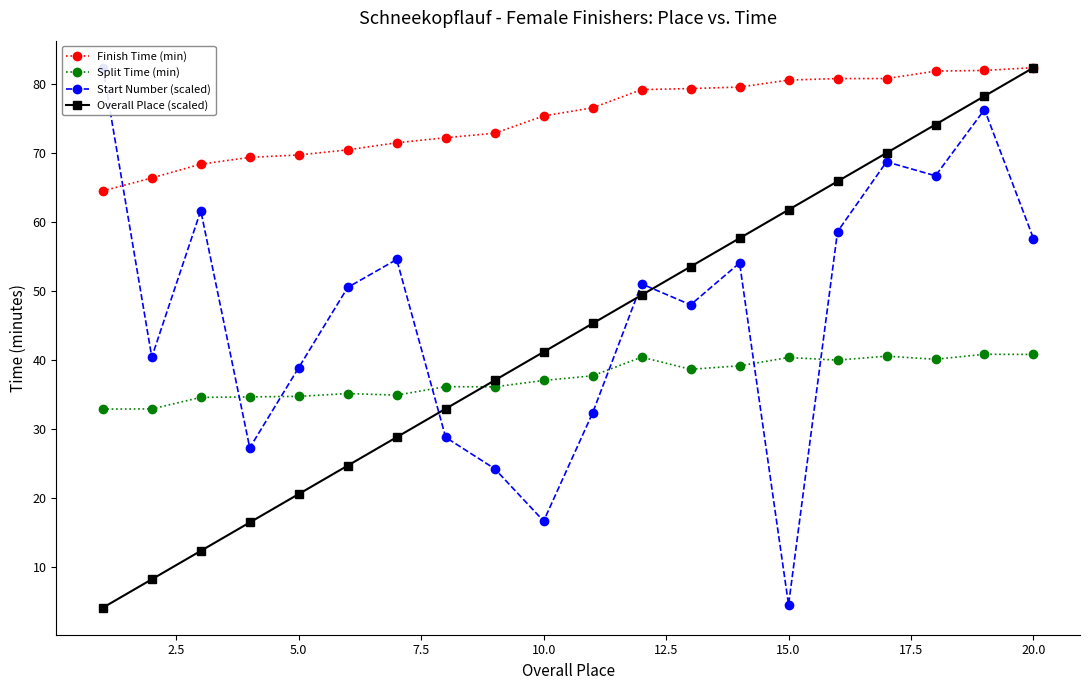

True or false: Finish Time (min) has a value of 131.5 at 15.0.

False